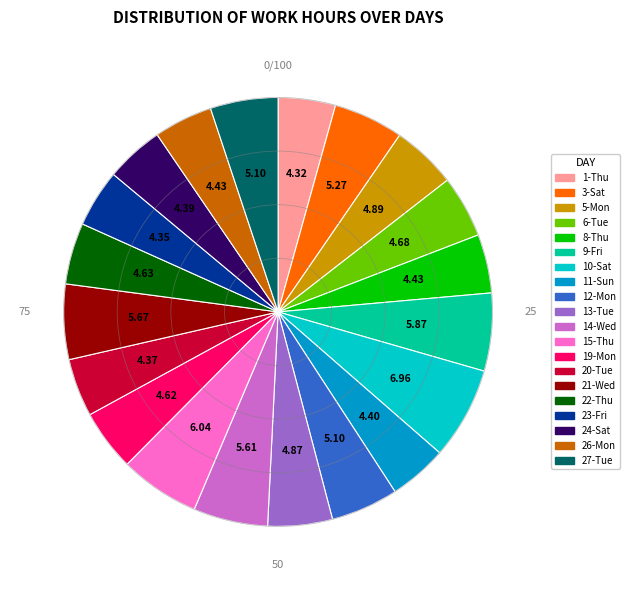

Is the sum of 3-Sat and 19-Mon greater than half?

No